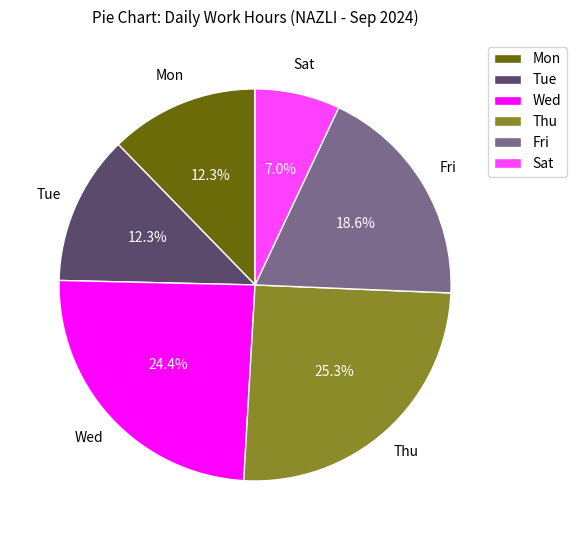

Which has a higher value, Sat or Mon?

Mon